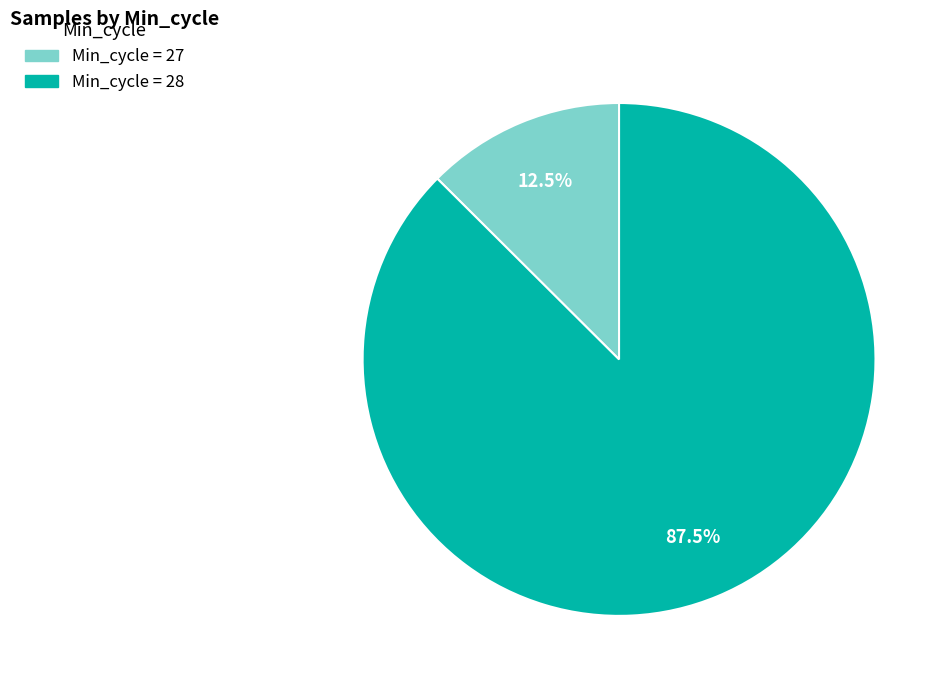

Is there a majority slice in this chart?

Yes